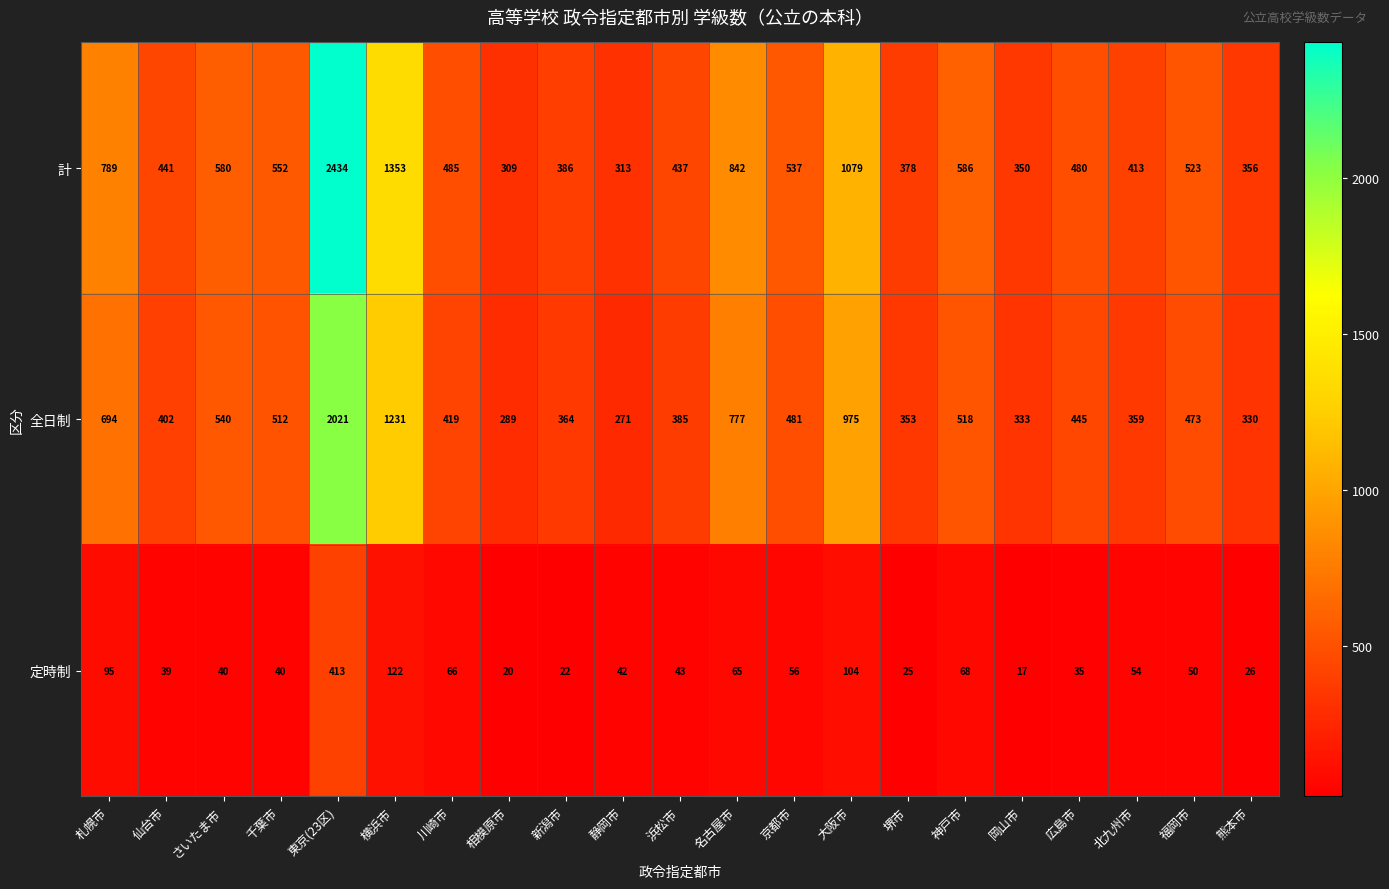

What is the smallest value displayed?

17